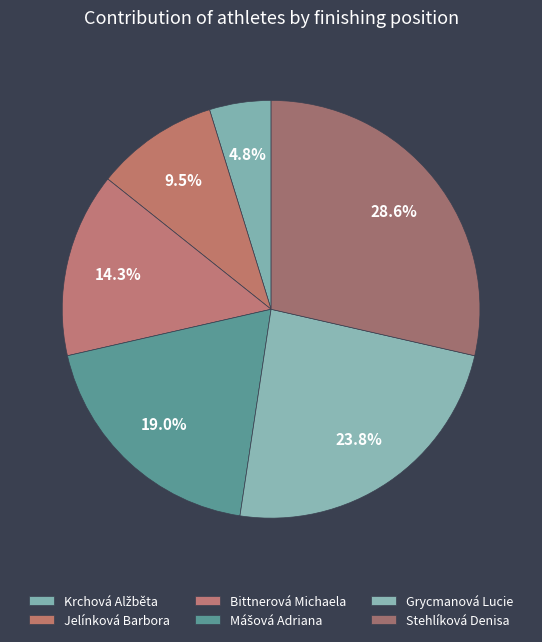

Combined, do Stehlíková Denisa and Mášová Adriana account for over 50%?

No